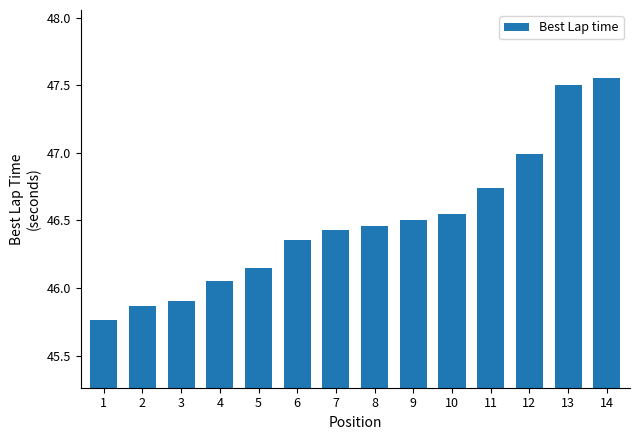

True or false: the data shows 69.3 at 7.

False